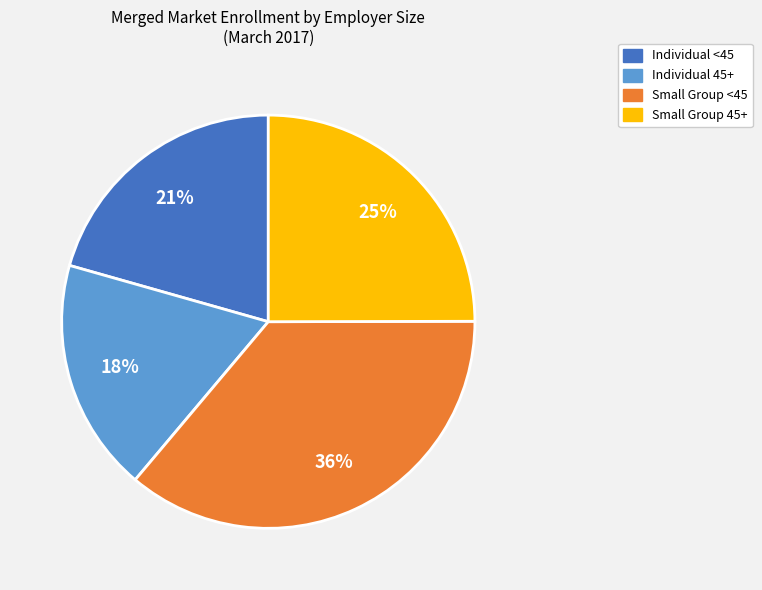

To the nearest percent, what is the difference between the largest and smallest slice percentages?

18%